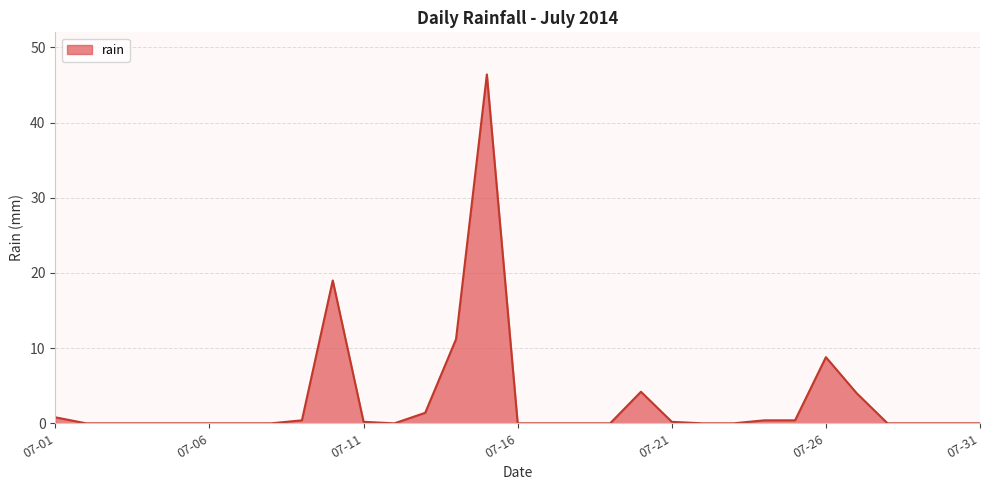

What is the greatest value displayed?

46.4